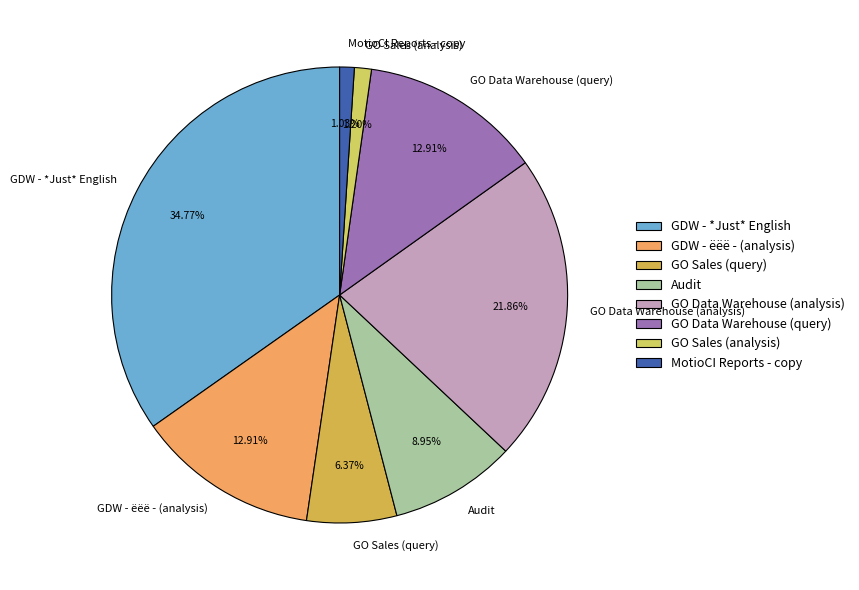

How many segments does this pie chart have?

8